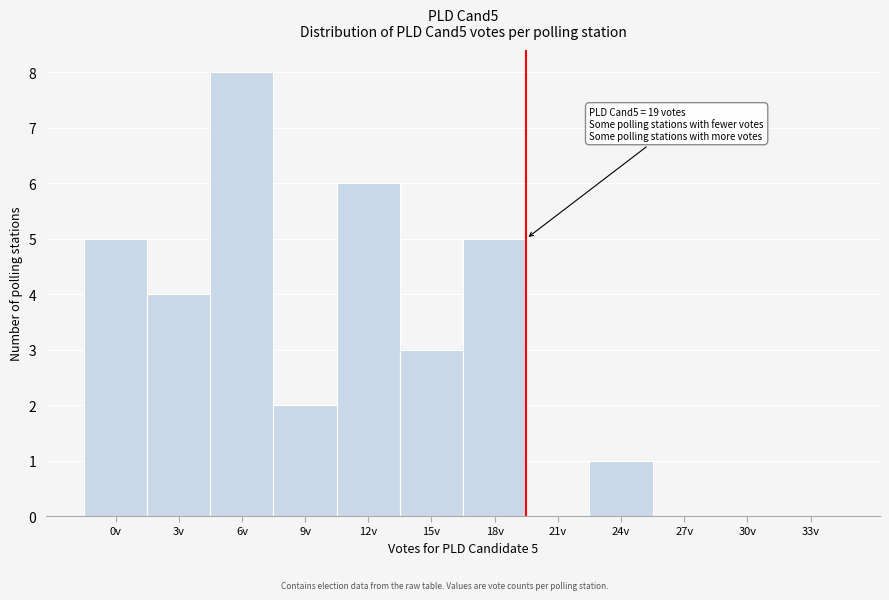

Reading left to right, what are all the values shown in this chart?

0v=5	3v=4	6v=8	9v=2	12v=6	15v=3	18v=5	21v=0	24v=1	27v=0	30v=0	33v=0